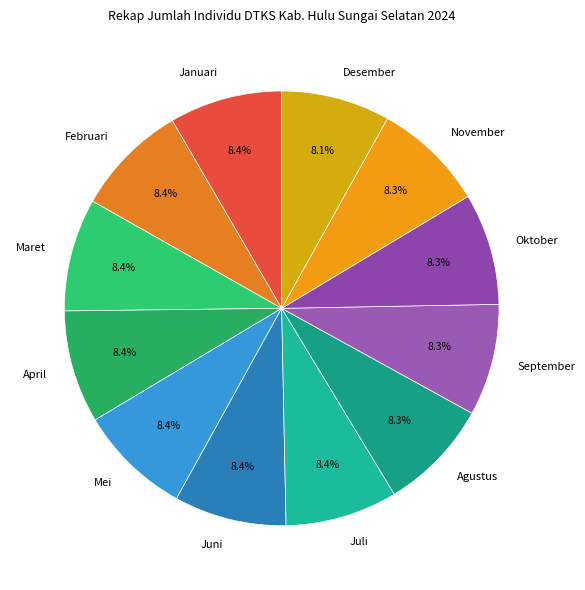

Does any single category account for the majority?

No